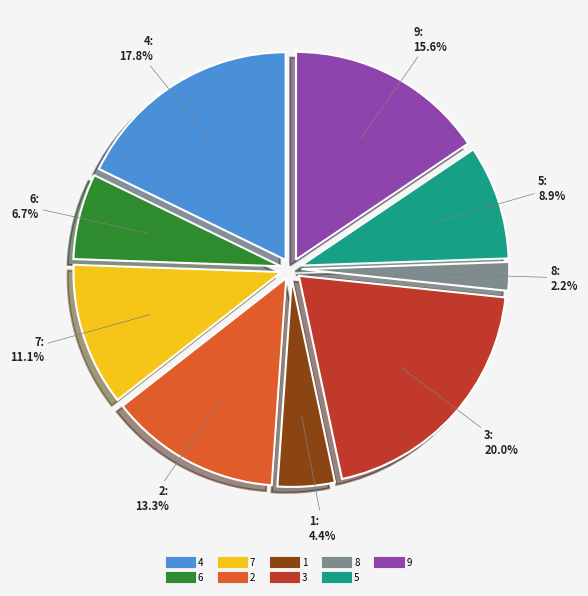

To the nearest percent, what percentage of the pie is 4?

18%